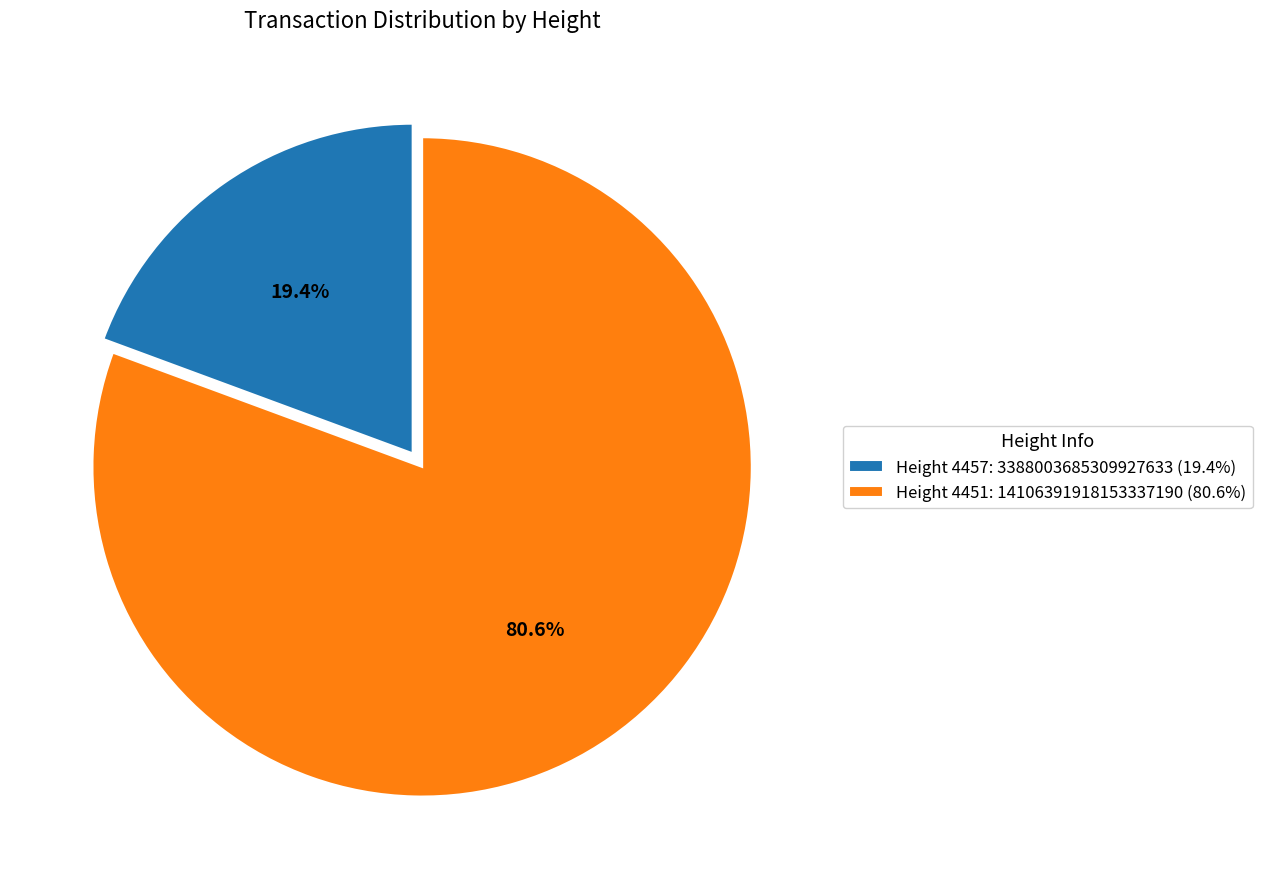

Count the number of slices in the pie.

2